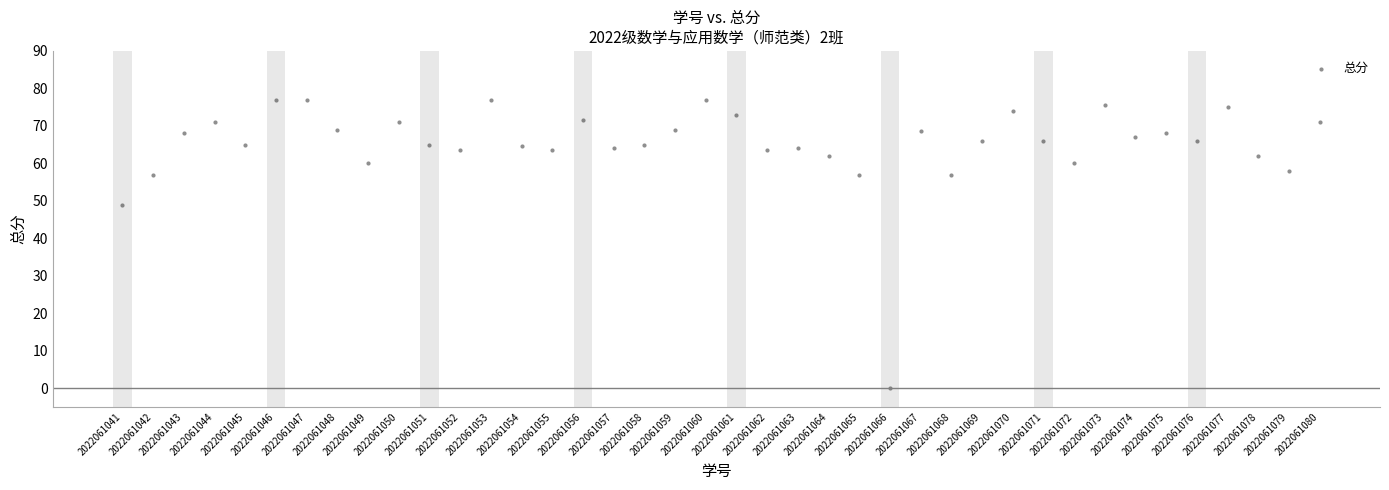

What Y value in the scatter plot is closest to 38?

49.0